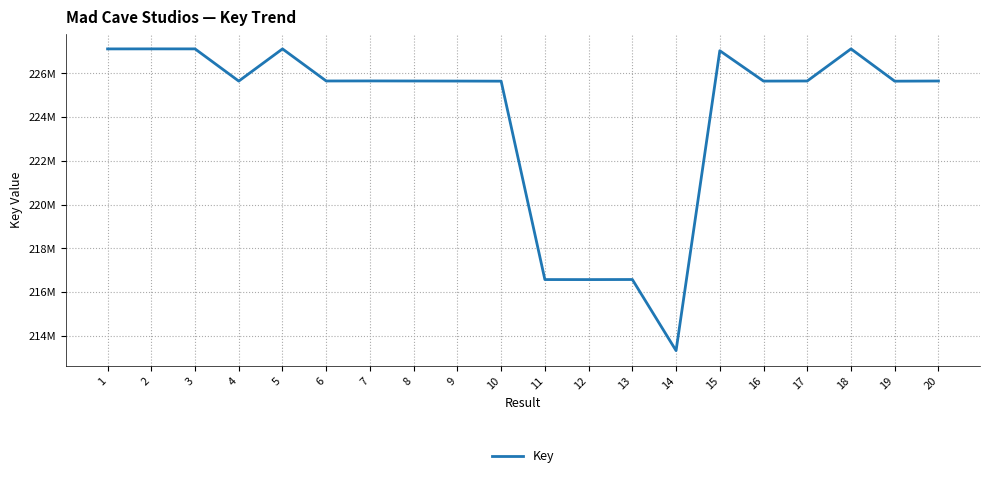

Does the chart display data point markers on the line(s)?

No